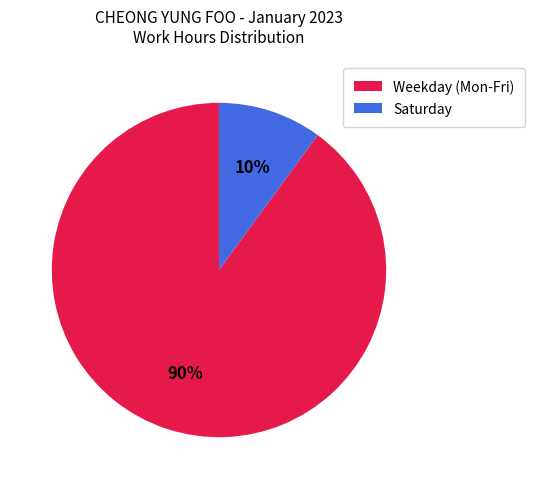

True or false: Saturday accounts for 10% of the total.

True